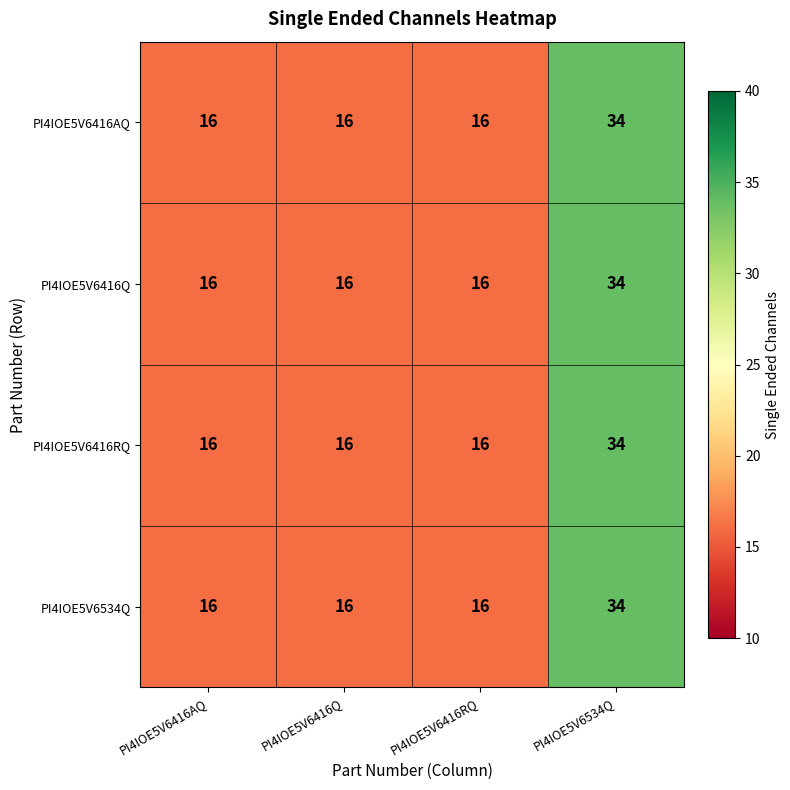

The value of PI4IOE5V6416AQ at PI4IOE5V6534Q is 57. True or false?

False